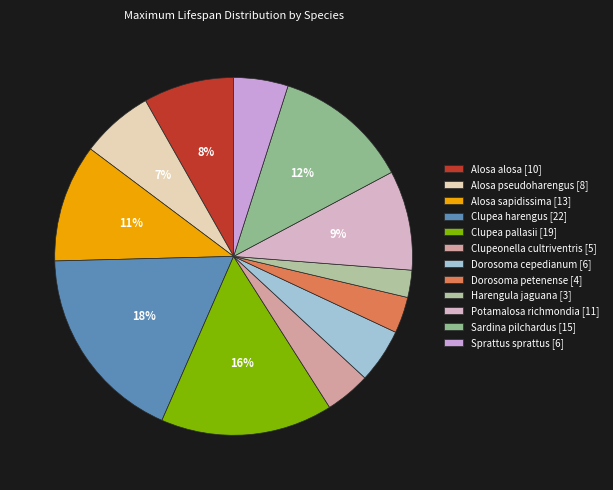

Which slice is the smallest?

Harengula jaguana